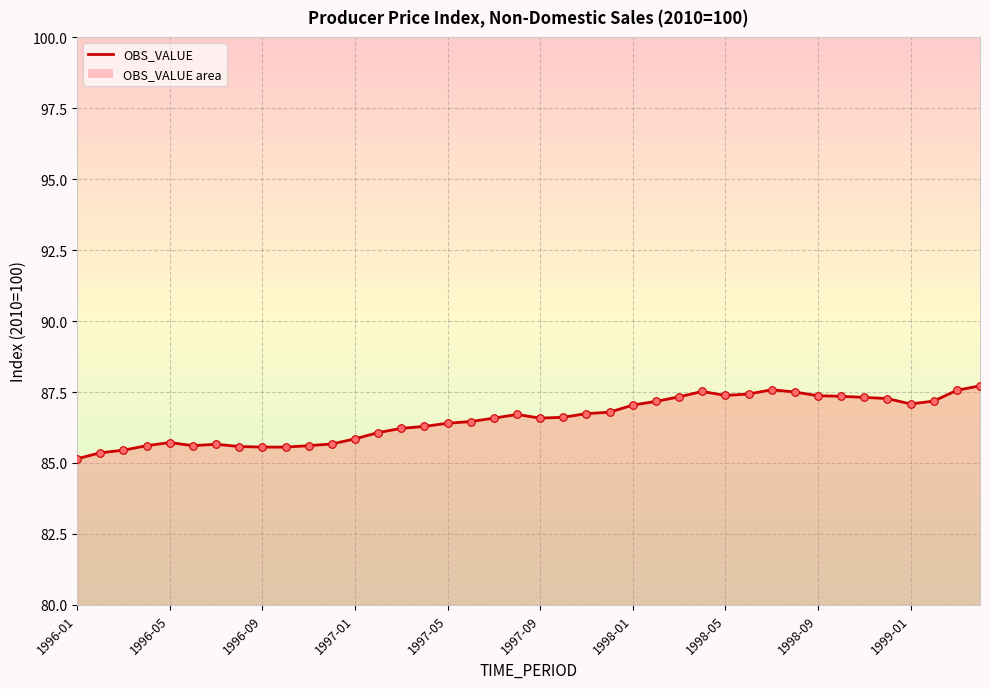

What is the minimum value shown in the chart?

85.2